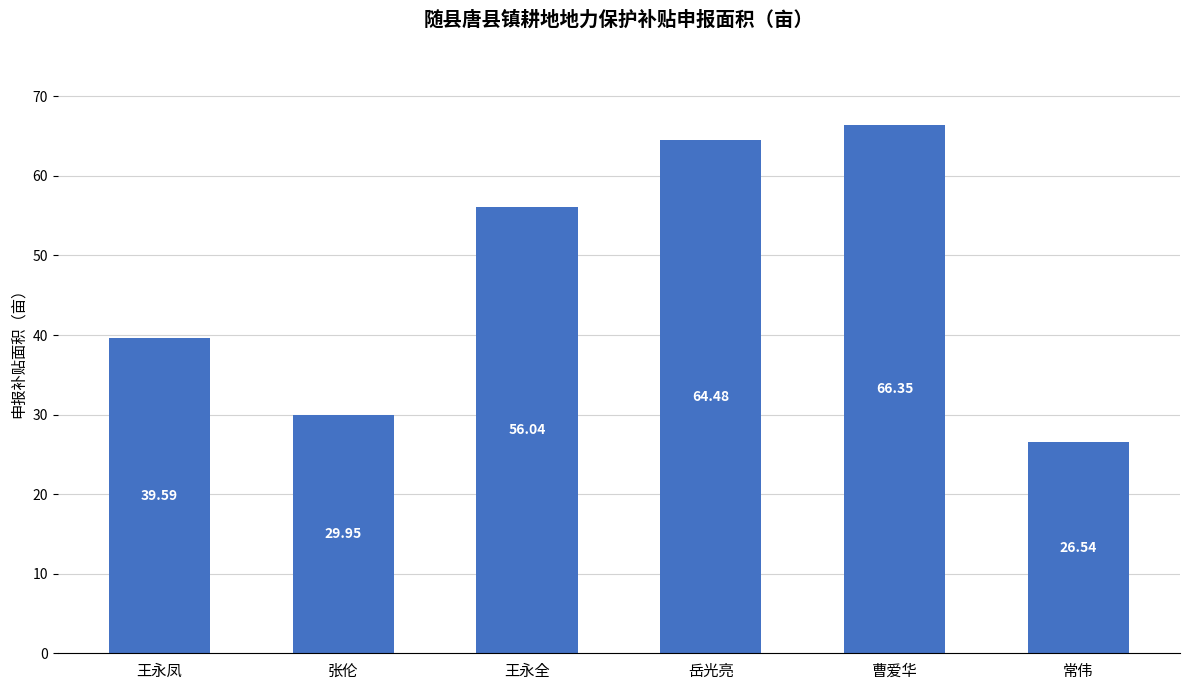

Which has a higher value, 曹爱华 or 常伟?

曹爱华